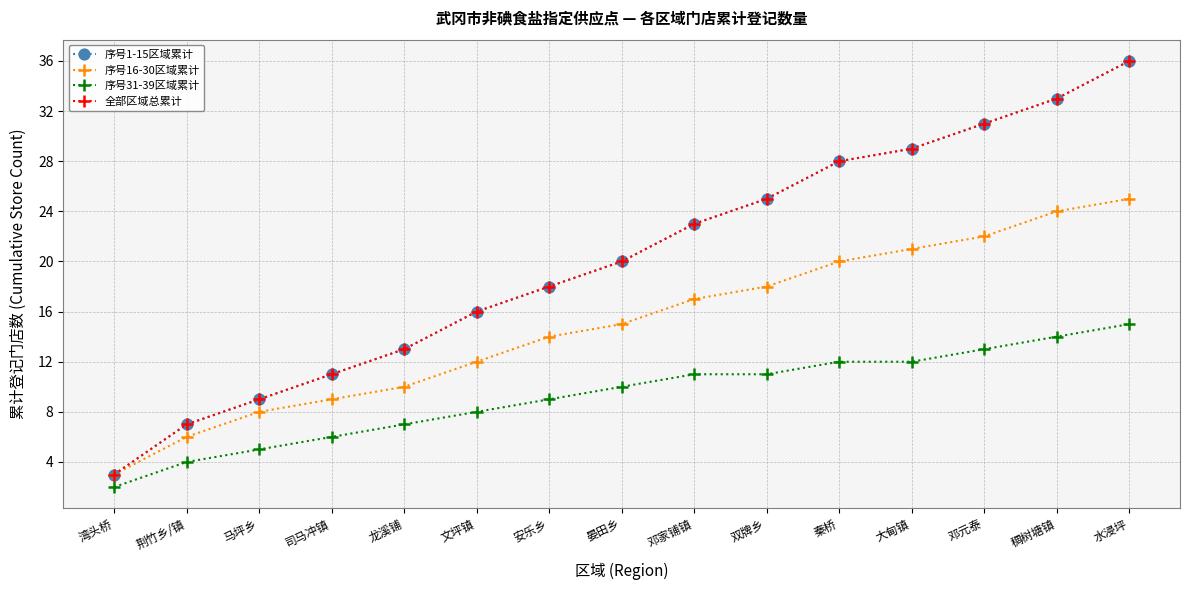

What is the label of the 8th point from the left?

晏田乡